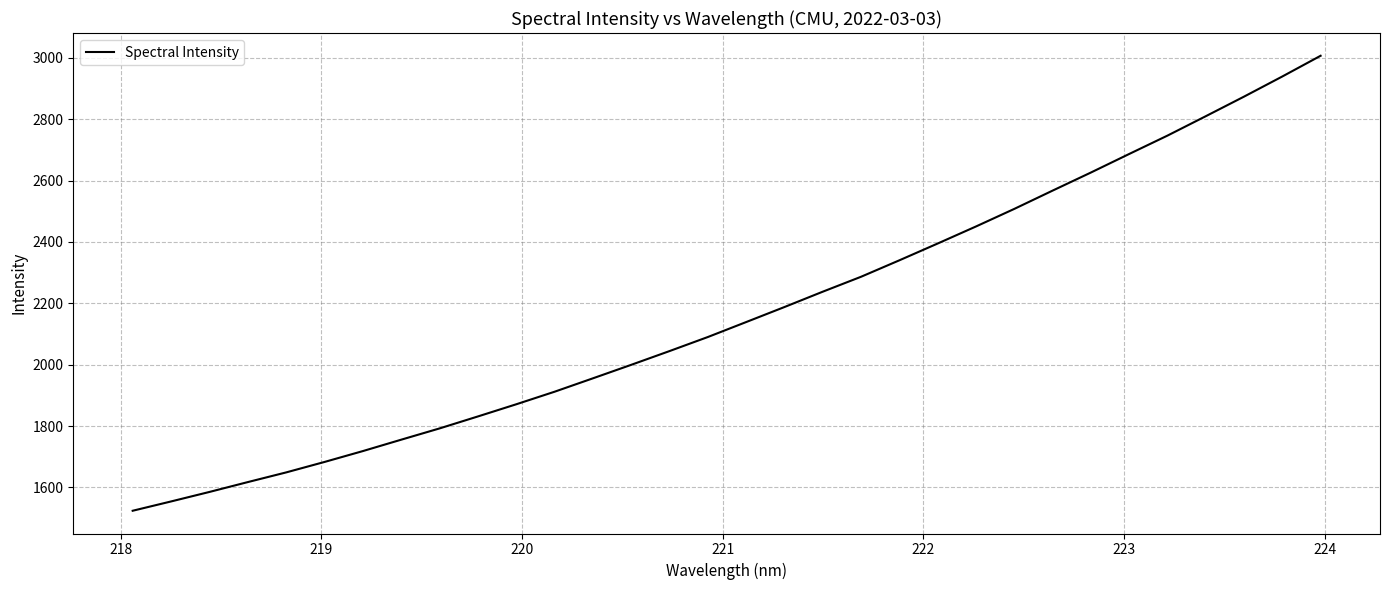

How many values are below 2138?

16